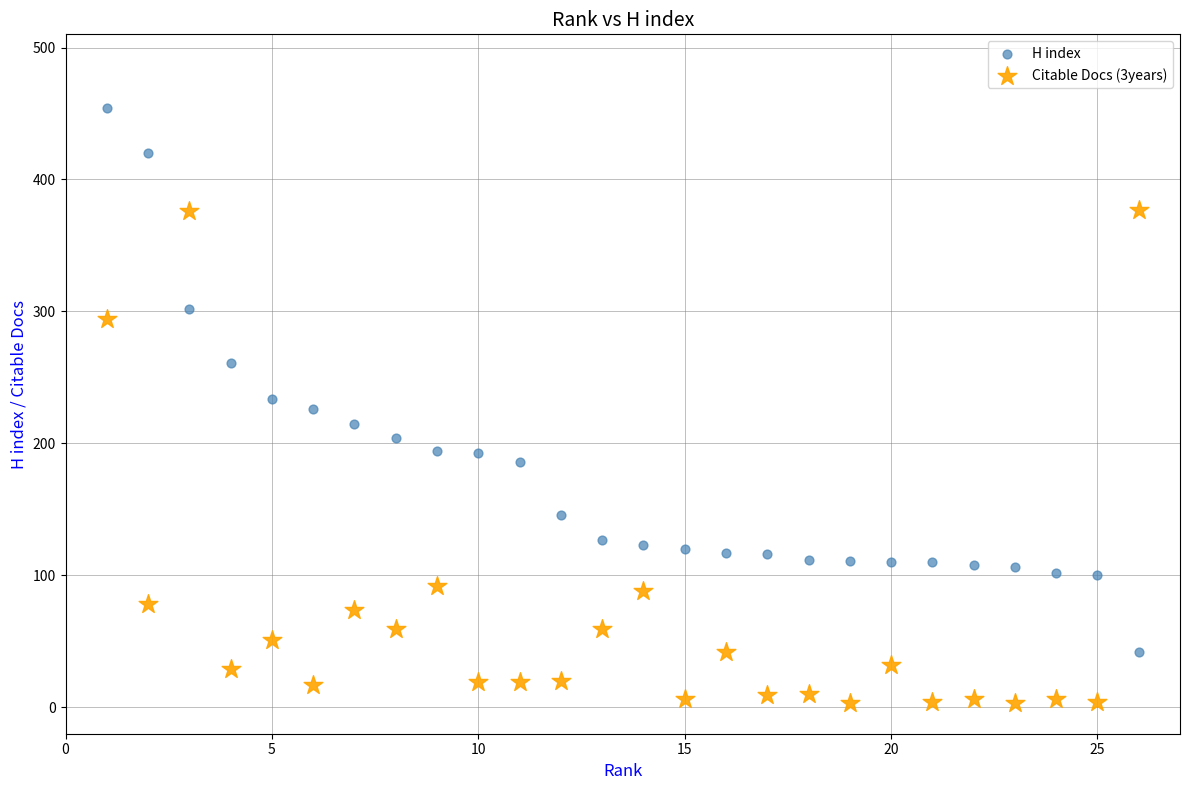

Which series reaches the maximum Y coordinate?

H index